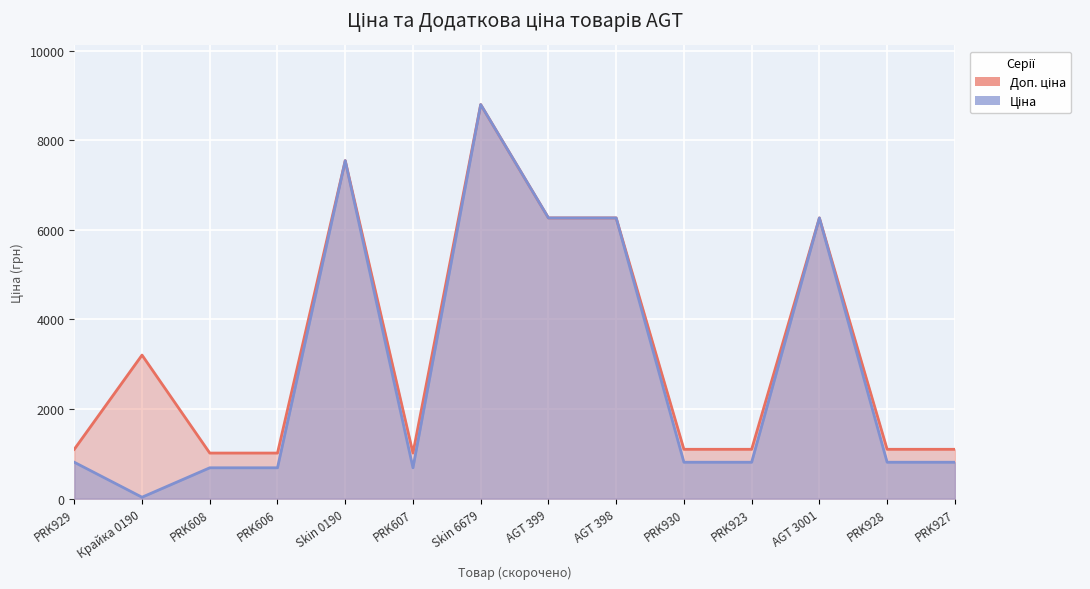

The value of Ціна at AGT 399 is 6266.7. True or false?

True